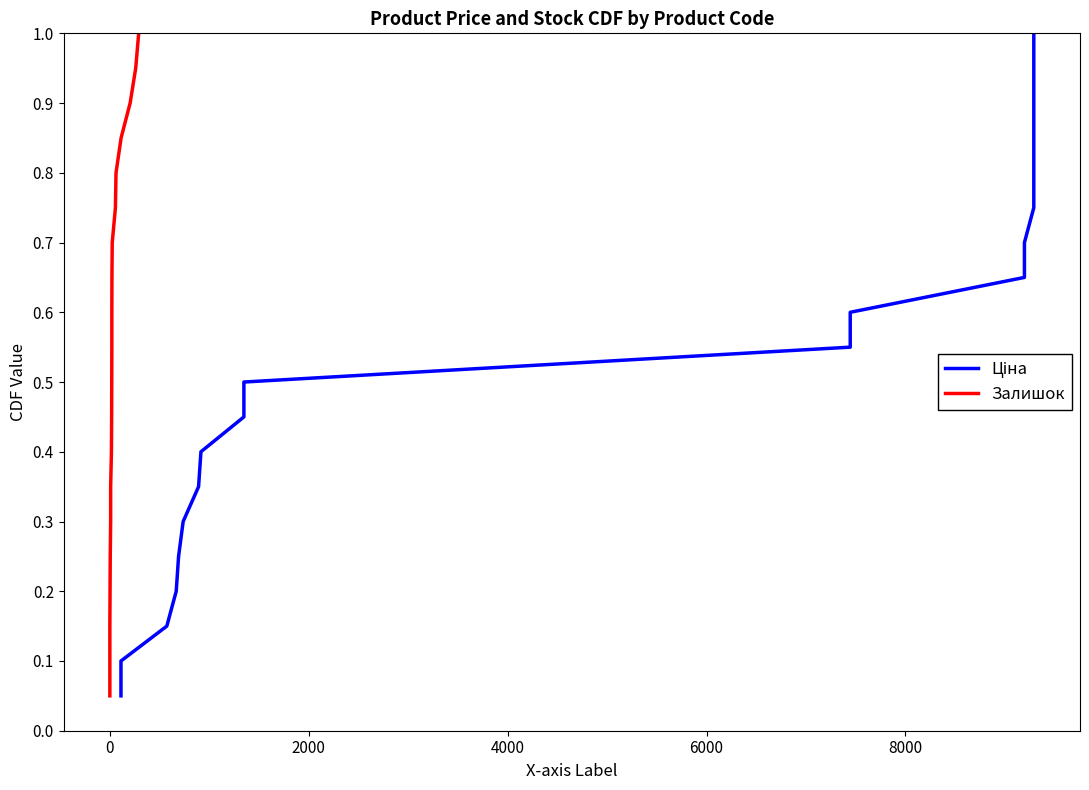

What is the average value of the Залишок series?

0.5